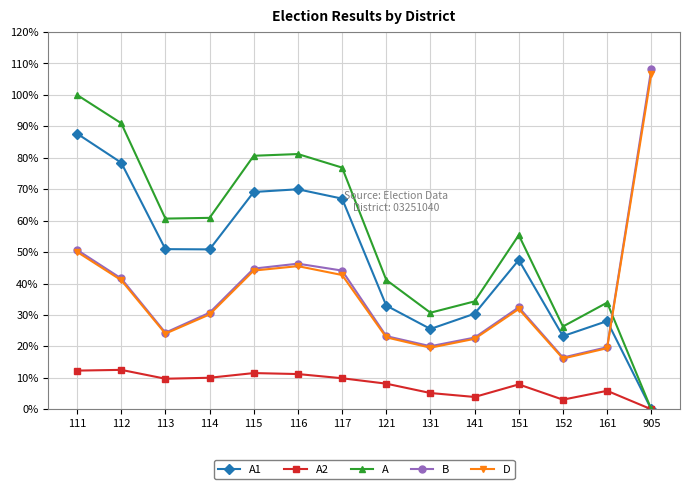

Is the value of D at 112 greater than the value of A2 at 131?

Yes